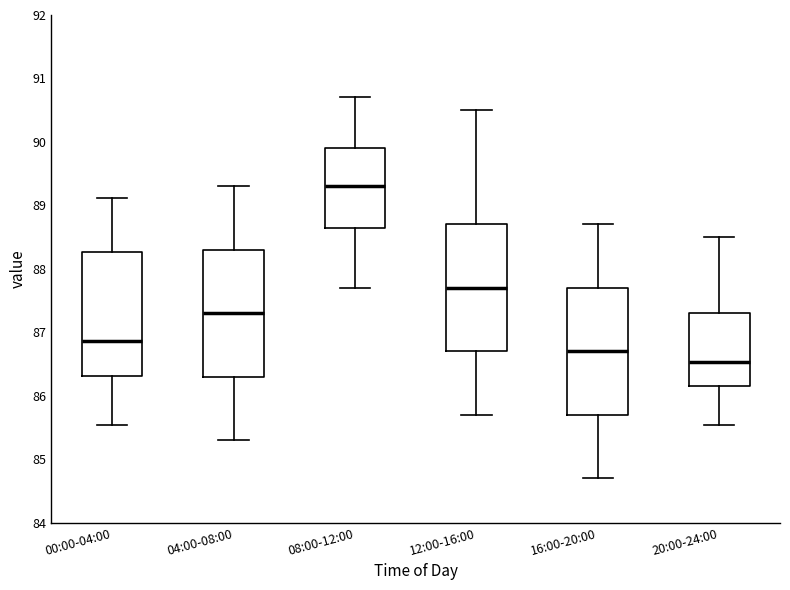

Reading left to right, read every box against the y-axis: the position of its median line, the range the box covers, and the ends of its whiskers. The values are not printed on the chart, so give them approximately, as read against the axis.

00:00-04:00: median 86.9, box 86.3 to 88.3, whiskers 85.5 to 89.1
04:00-08:00: median 87.3, box 86.3 to 88.3, whiskers 85.3 to 89.3
08:00-12:00: median 89.3, box 88.7 to 89.9, whiskers 87.7 to 90.7
12:00-16:00: median 87.7, box 86.7 to 88.7, whiskers 85.7 to 90.5
16:00-20:00: median 86.7, box 85.7 to 87.7, whiskers 84.7 to 88.7
20:00-24:00: median 86.5, box 86.2 to 87.3, whiskers 85.5 to 88.5